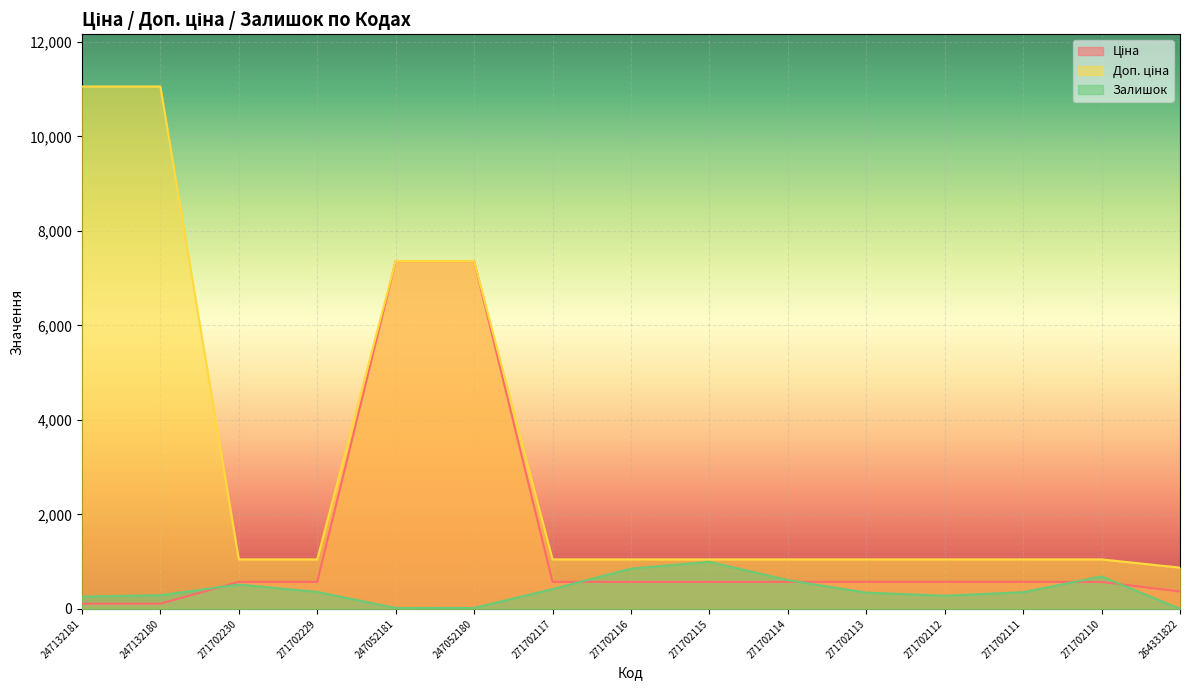

What is the label of the 11th point from the left?

271702113